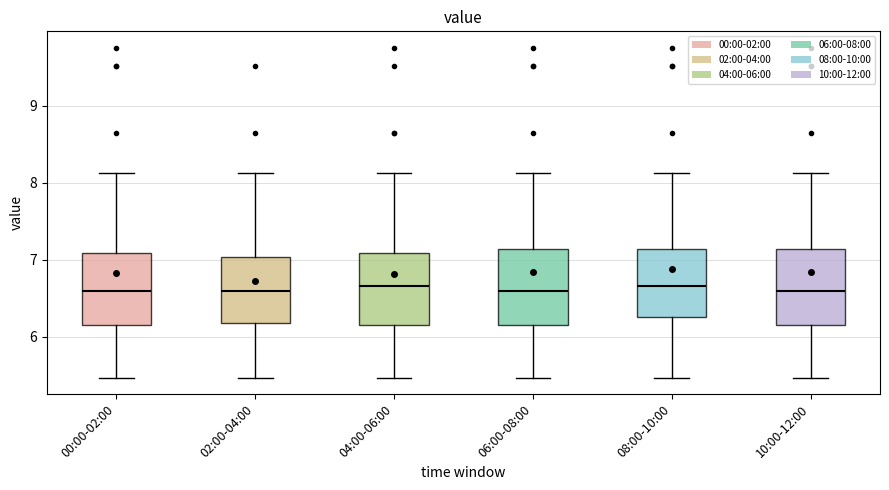

Reading left to right, read every box against the y-axis: the position of its median line, the range the box covers, and the ends of its whiskers. The values are not printed on the chart, so give them approximately, as read against the axis.

00:00-02:00: median 6.6, box 6.2 to 7.1, whiskers 5.5 to 8.1
02:00-04:00: median 6.6, box 6.2 to 7.0, whiskers 5.5 to 8.1
04:00-06:00: median 6.7, box 6.2 to 7.1, whiskers 5.5 to 8.1
06:00-08:00: median 6.6, box 6.2 to 7.1, whiskers 5.5 to 8.1
08:00-10:00: median 6.7, box 6.3 to 7.1, whiskers 5.5 to 8.1
10:00-12:00: median 6.6, box 6.2 to 7.1, whiskers 5.5 to 8.1